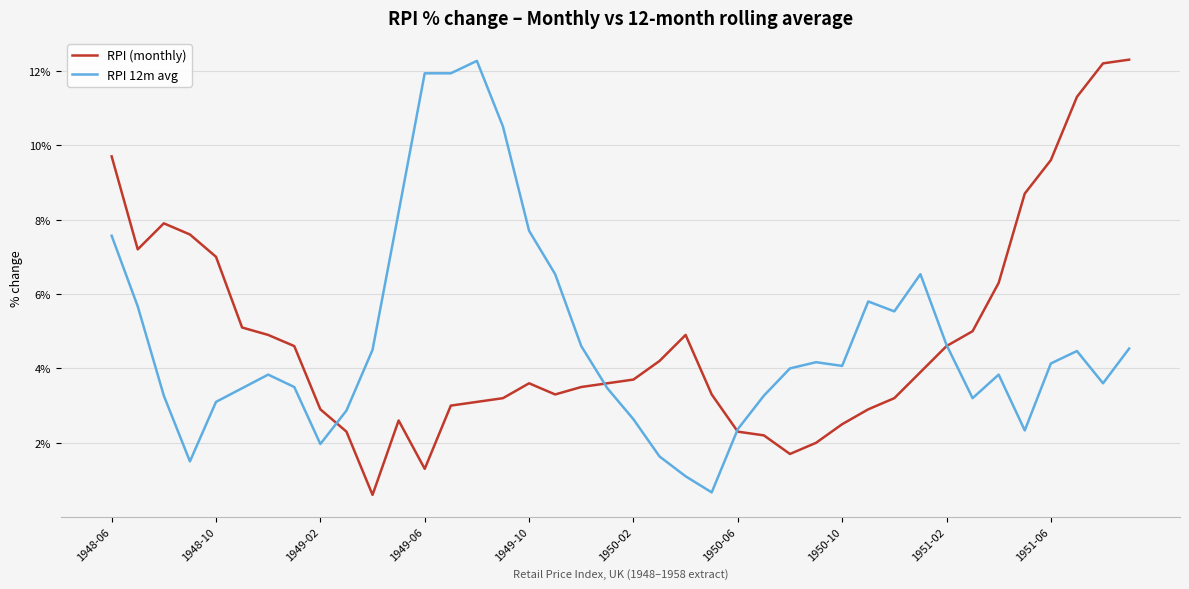

What is the maximum value shown in the chart?

12.3